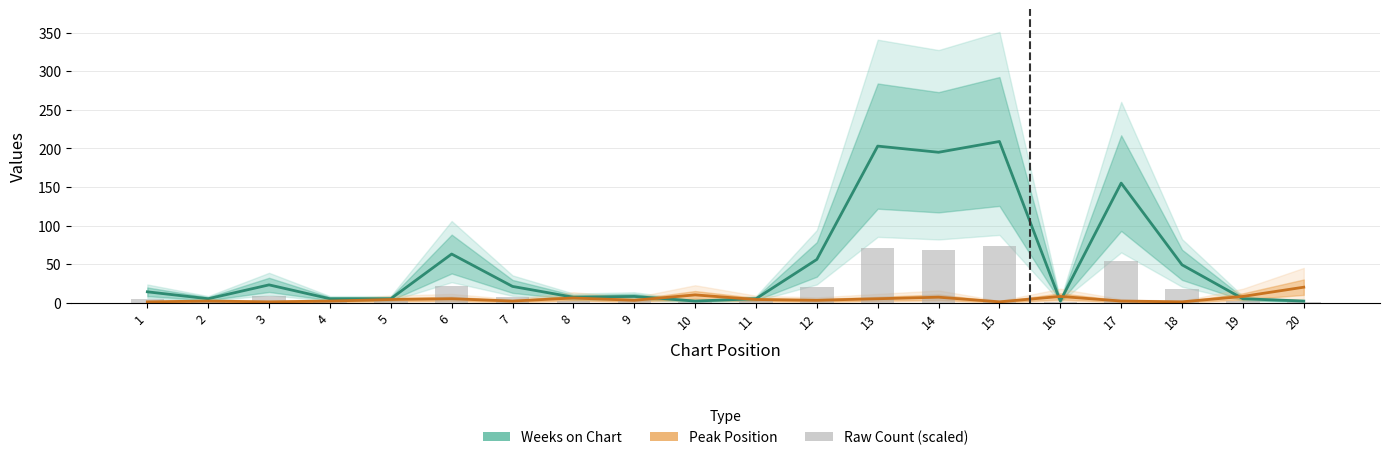

At 16, list the series in order from largest to smallest.

Peak Position, Weeks on Chart